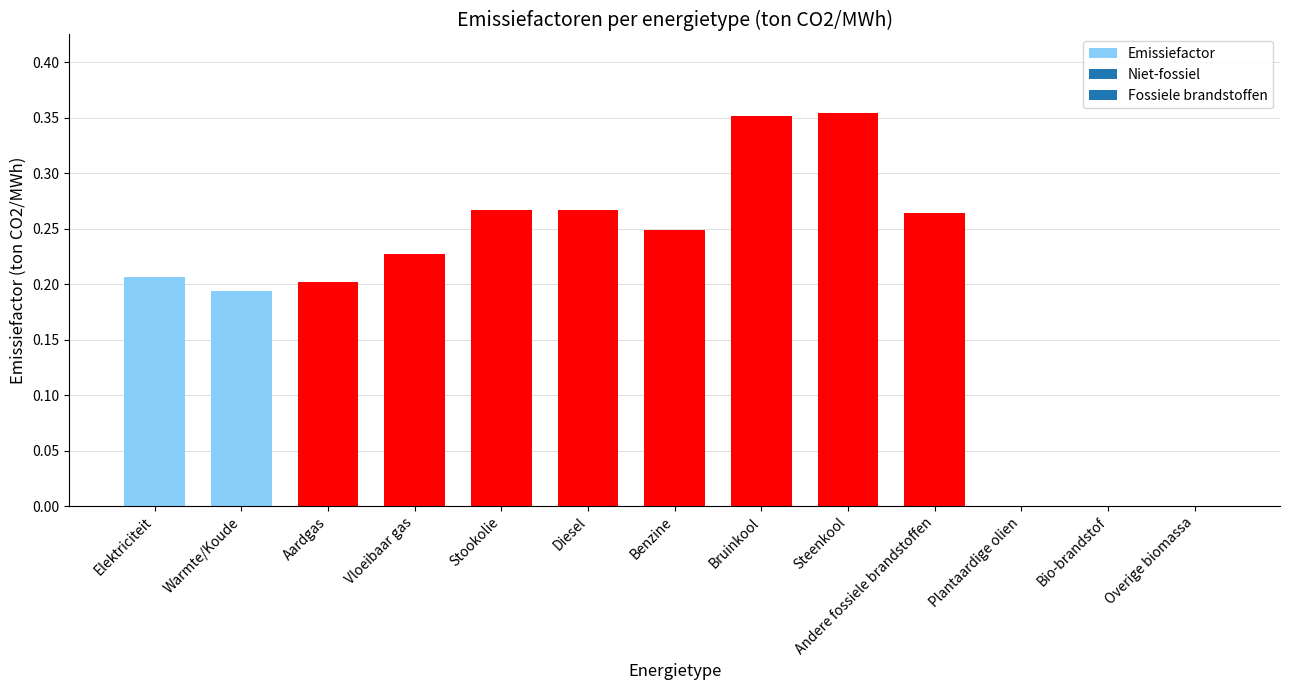

True or false: the data shows 0.1 at Vloeibaar gas.

False